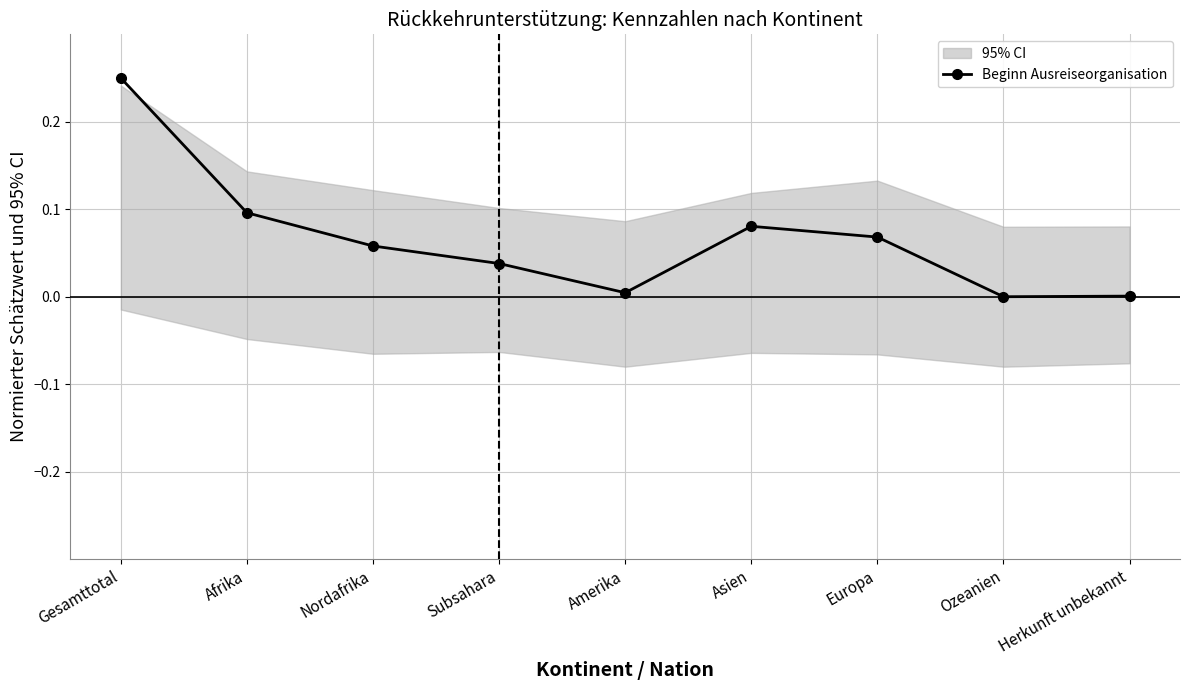

How many categories are shown in the chart?

9